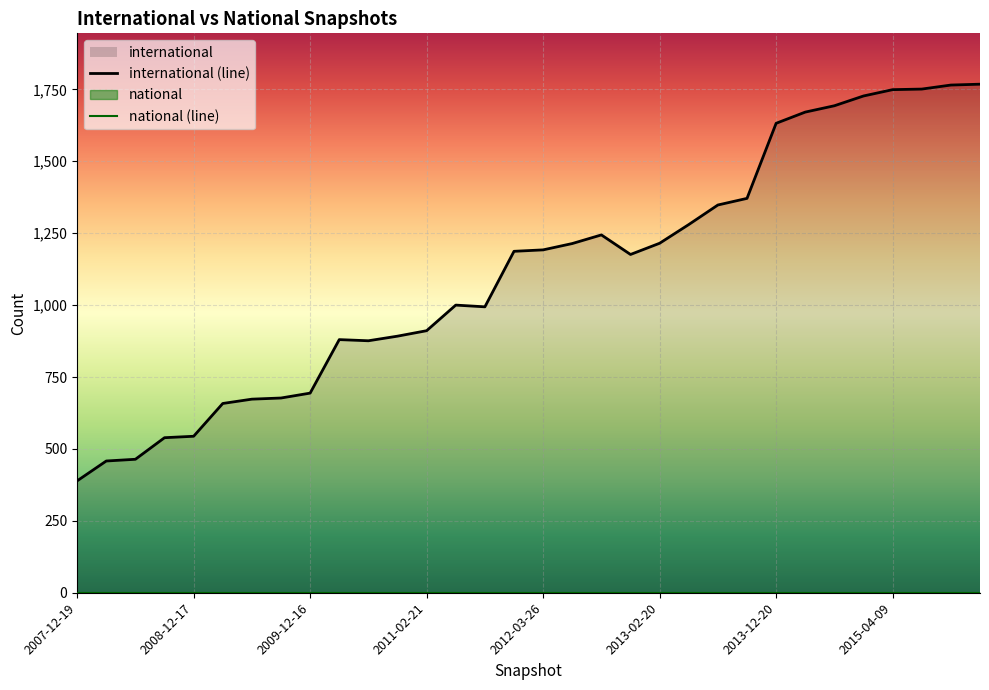

The value of international (line) at 26 is 2338. True or false?

False